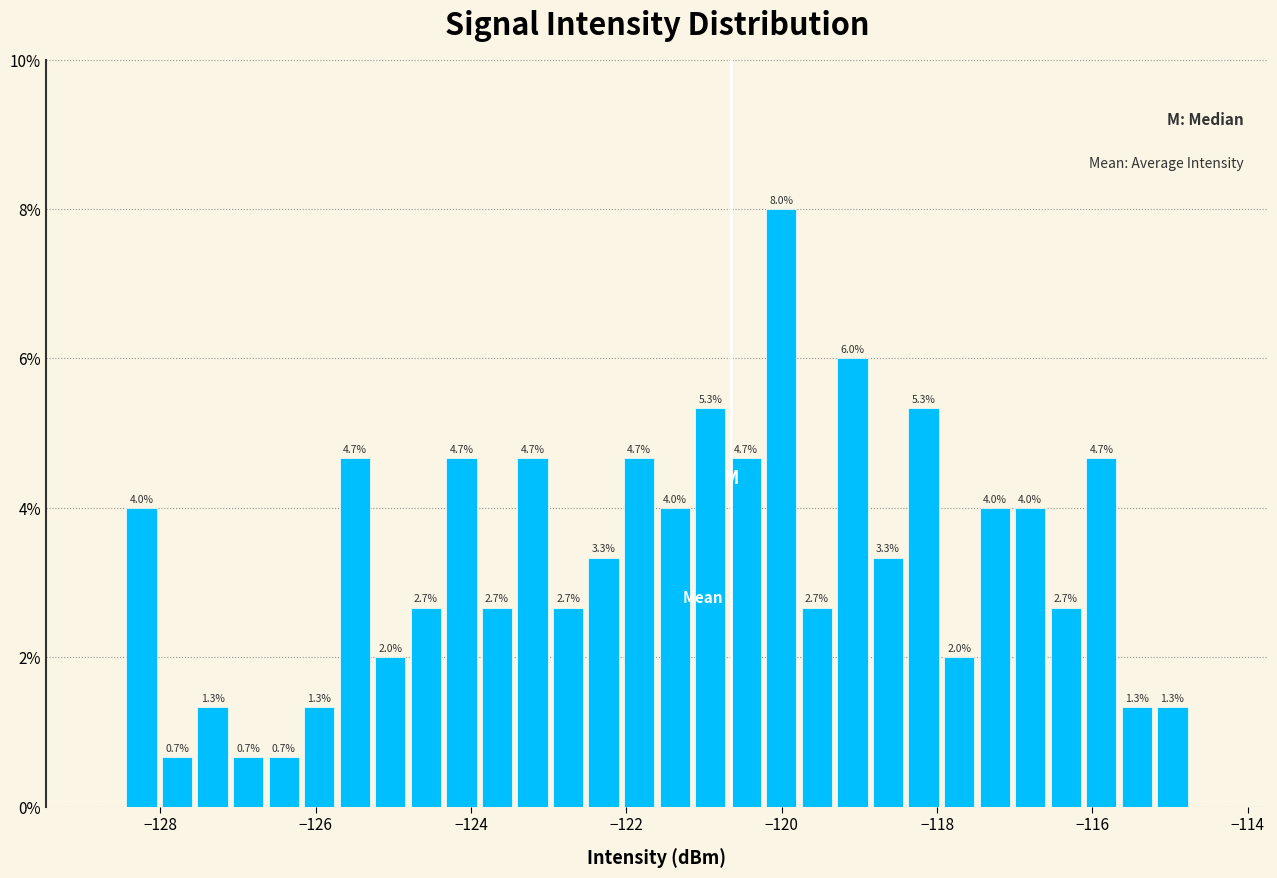

Read against the x-axis, roughly where is the centre of the tallest bar?

-120.0